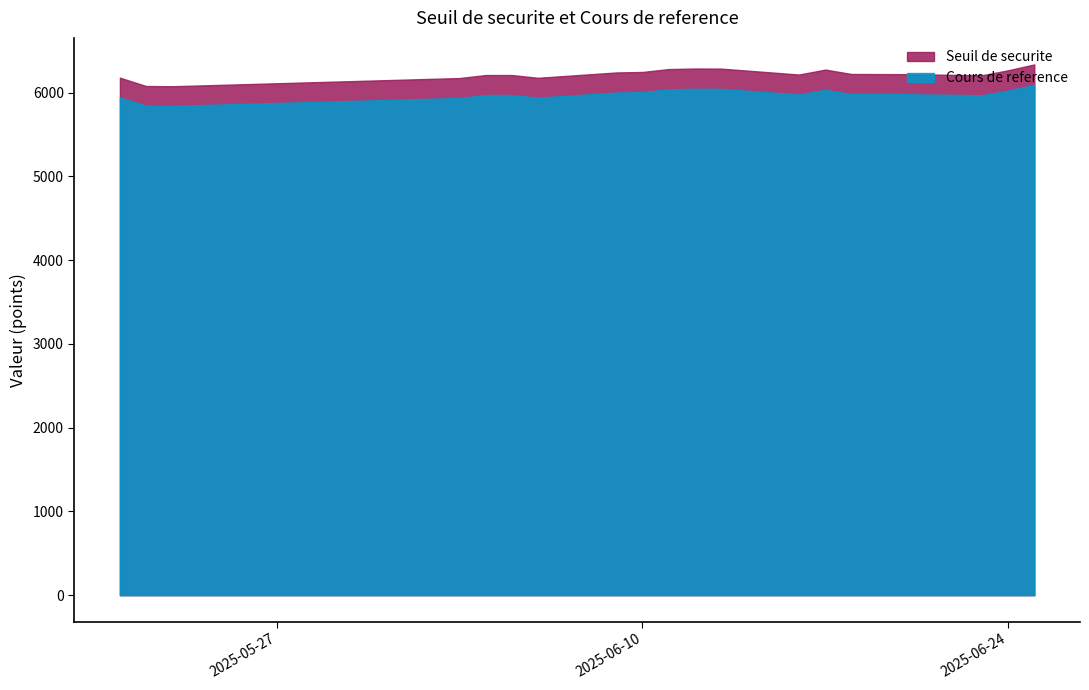

What is the sum of the Cours de reference values at 2025-06-10 and 2025-06-06?

11945.2